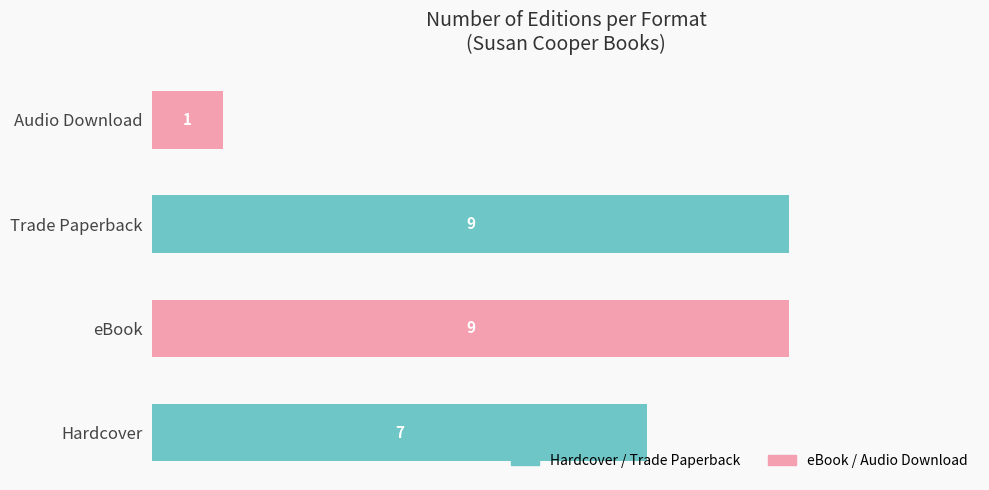

What is the greatest value displayed?

9